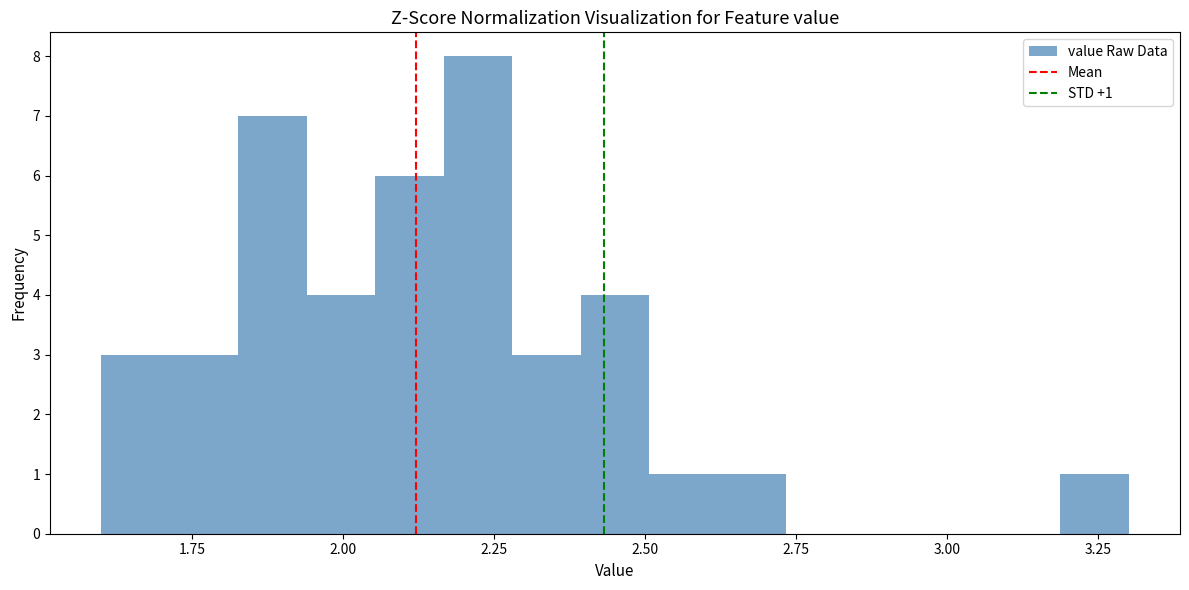

Read against the x-axis, roughly where is the centre of the tallest bar?

2.20